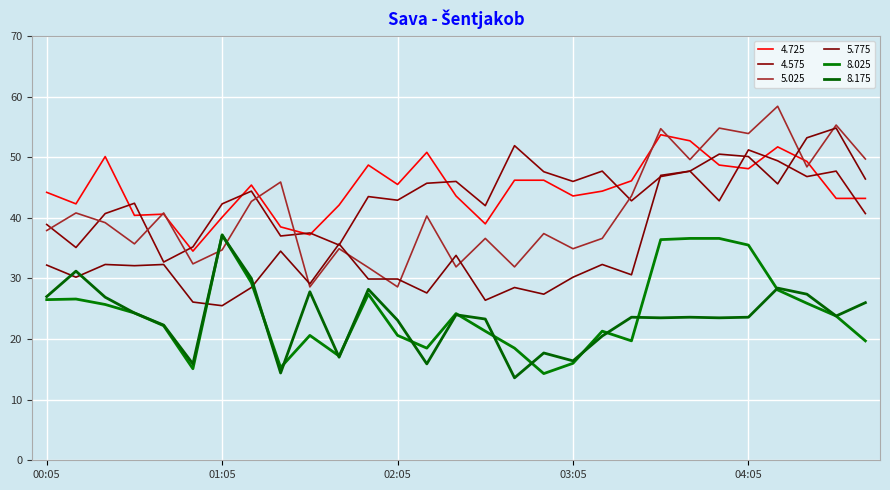

Which series has the widest spread of values?

5.025